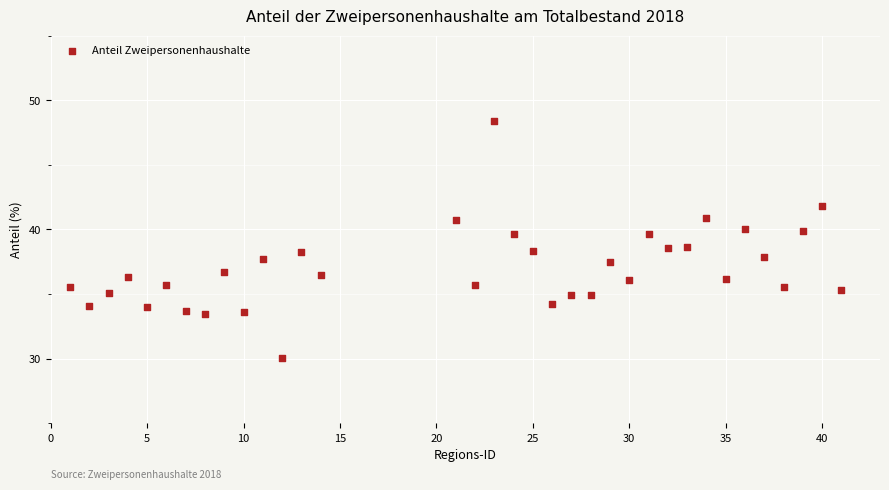

What is the range of X values (max minus min)?

40.0